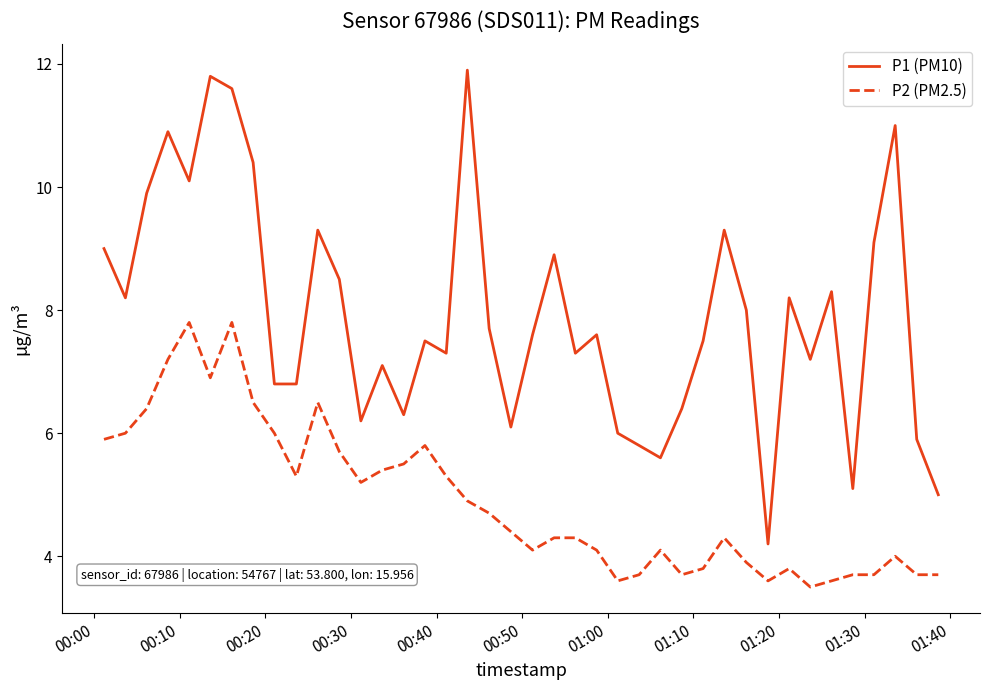

True or false: P2 (PM2.5) and P1 (PM10) cross at least once.

False